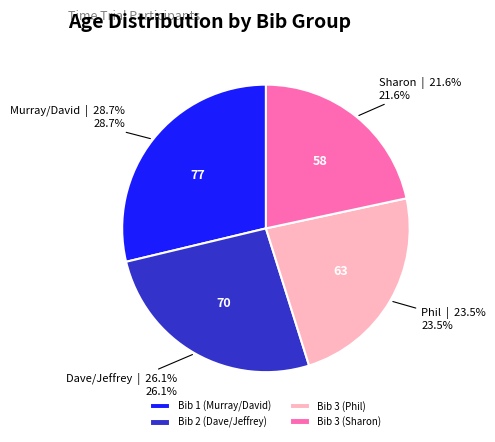

How many segments does this pie chart have?

4